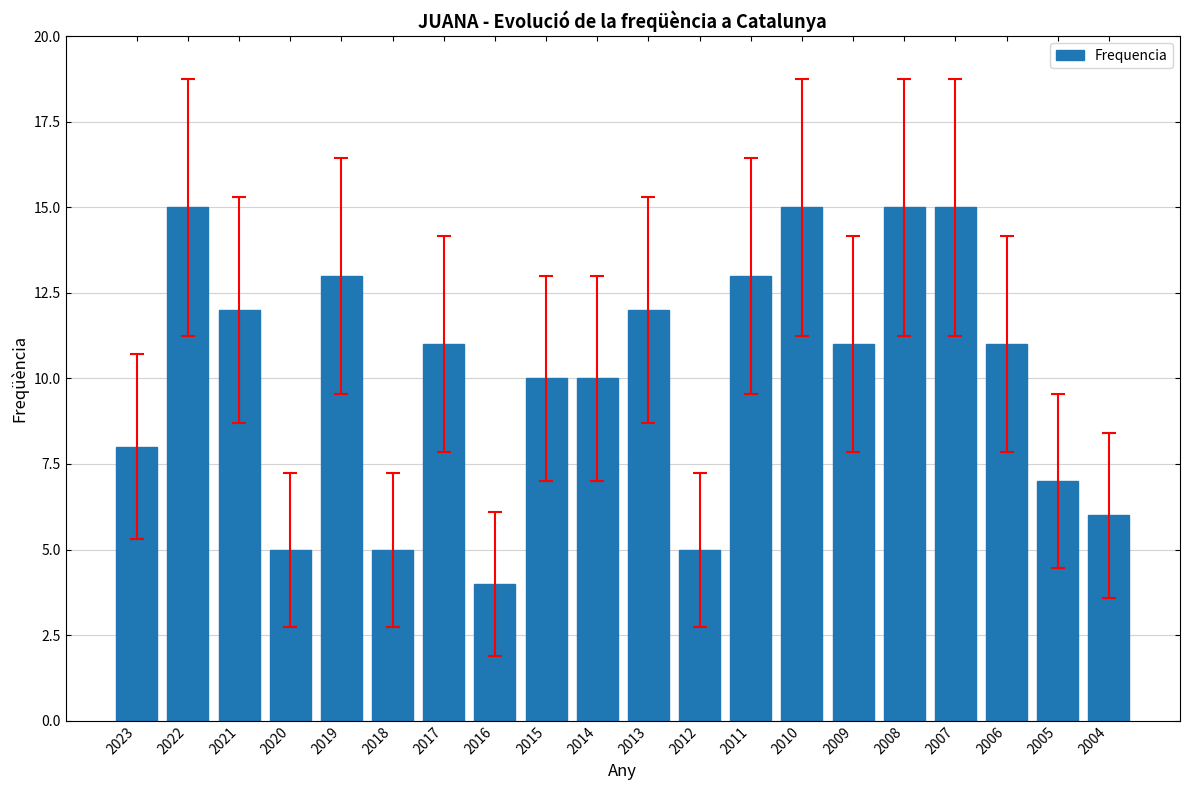

Reading left to right, extract all data points from this chart.

8	15	12	5	13	5	11	4	10	10	12	5	13	15	11	15	15	11	7	6